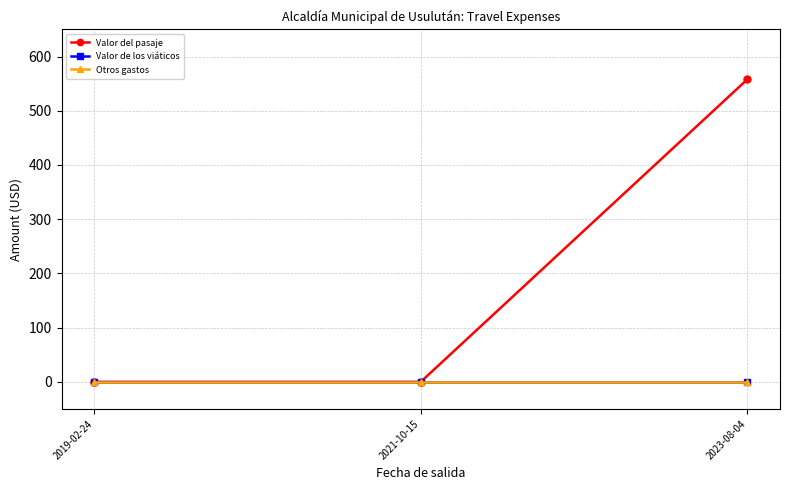

What is the total value across all series at 2023-08-04?

558